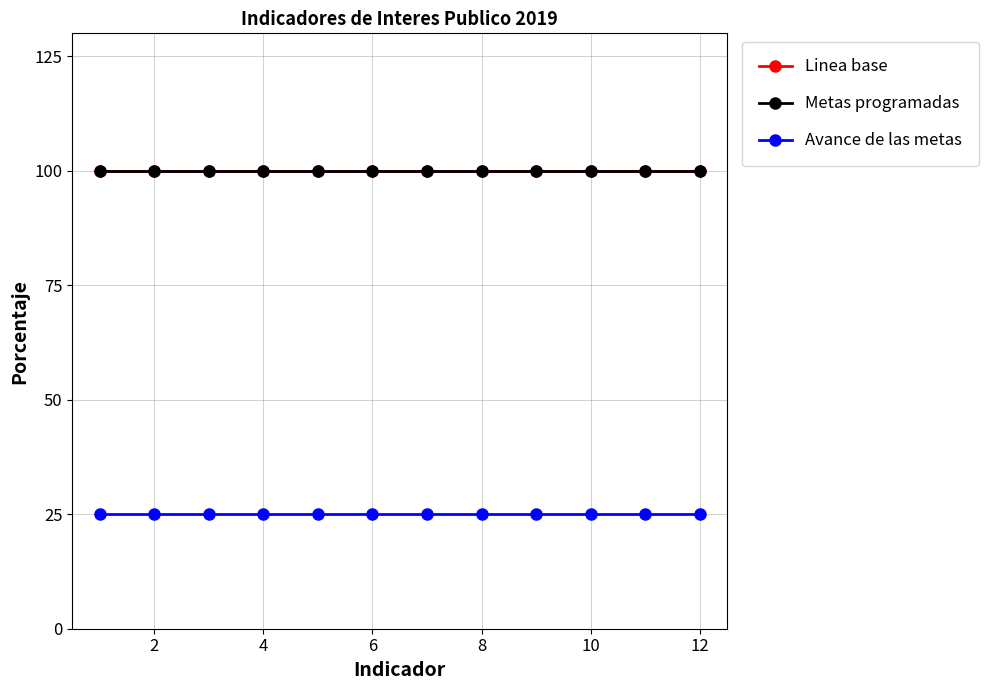

List the series in order of their peak value, highest first.

Linea base, Metas programadas, Avance de las metas